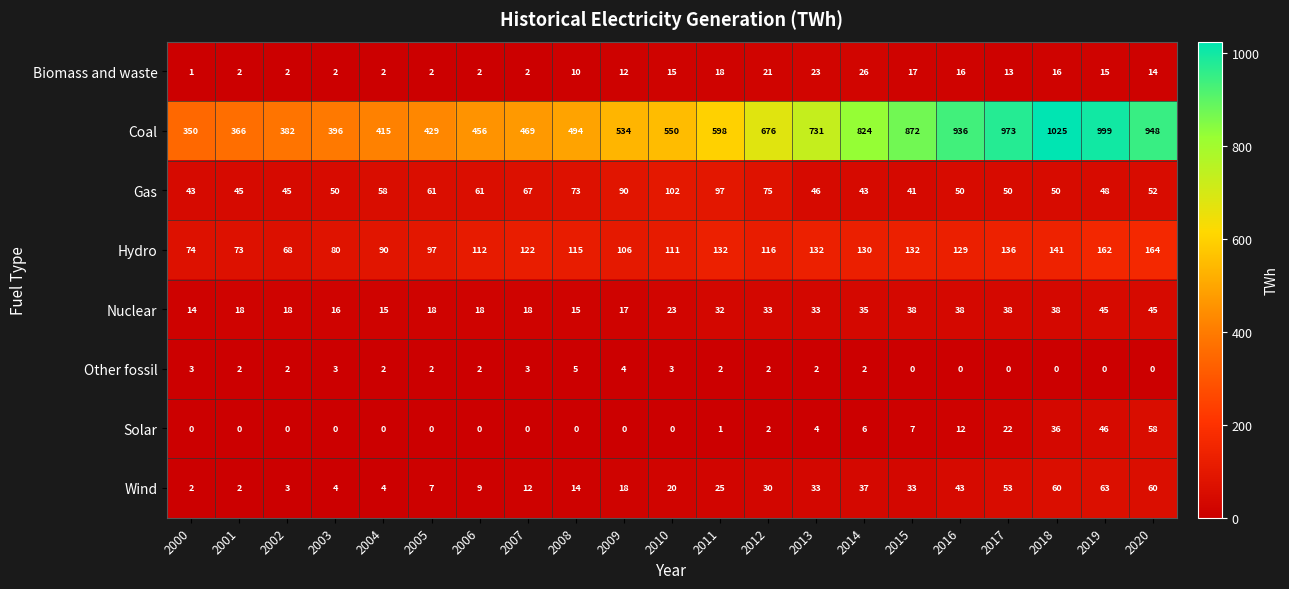

What is the average value of the Coal series?

639